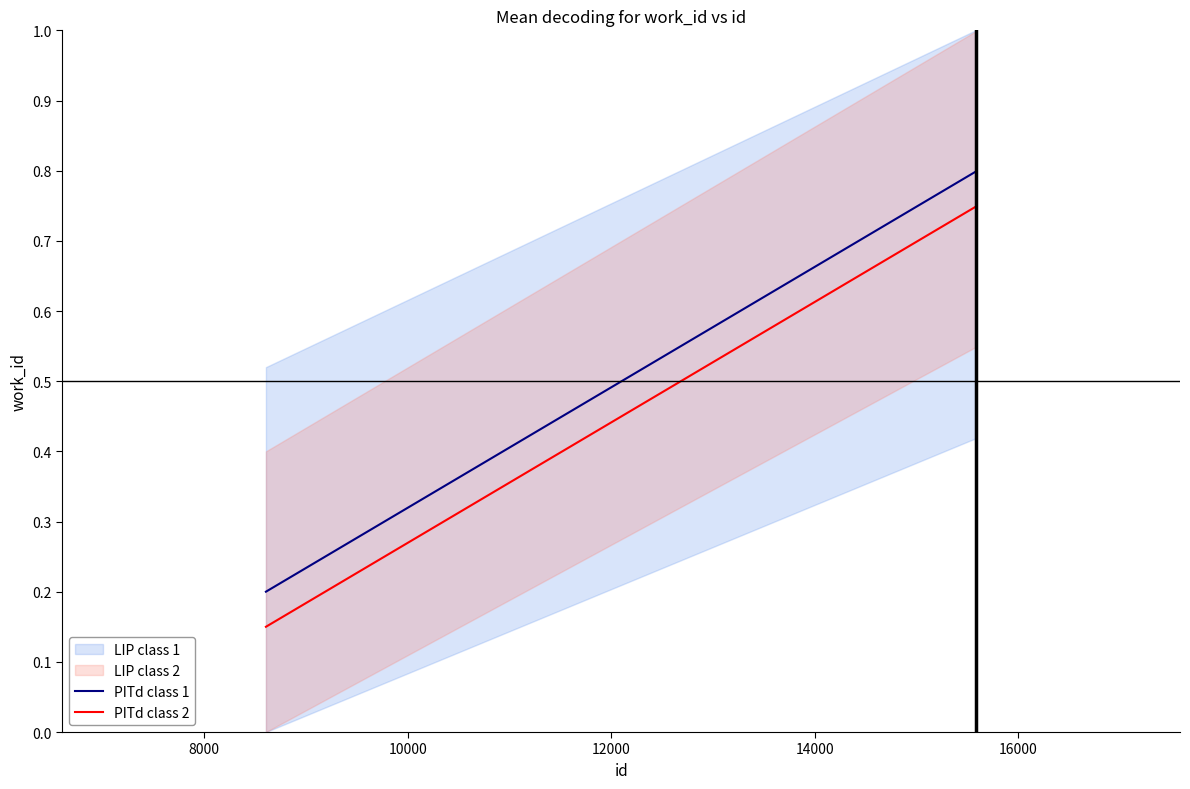

How many lines are shown in the chart?

2